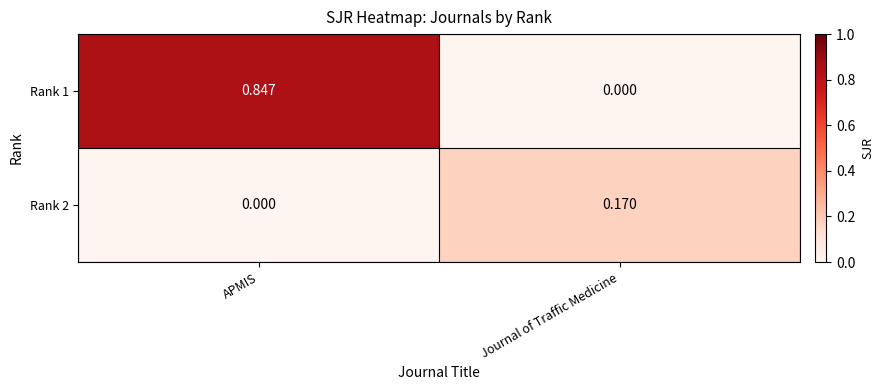

At which label is Rank 1 closest to 0?

Journal of Traffic Medicine